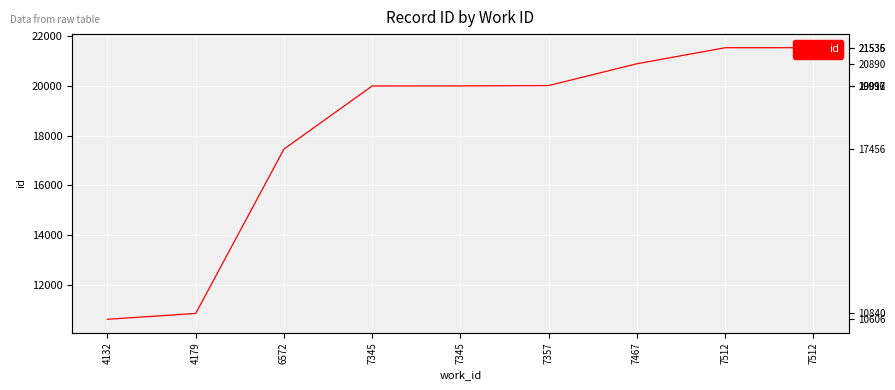

Reading right to left, what are all the values shown in this chart?

7512=21536	7512=21535	7467=20890	7357=20012	7345=19997	7345=19996	6572=17456	4179=10840	4132=10606